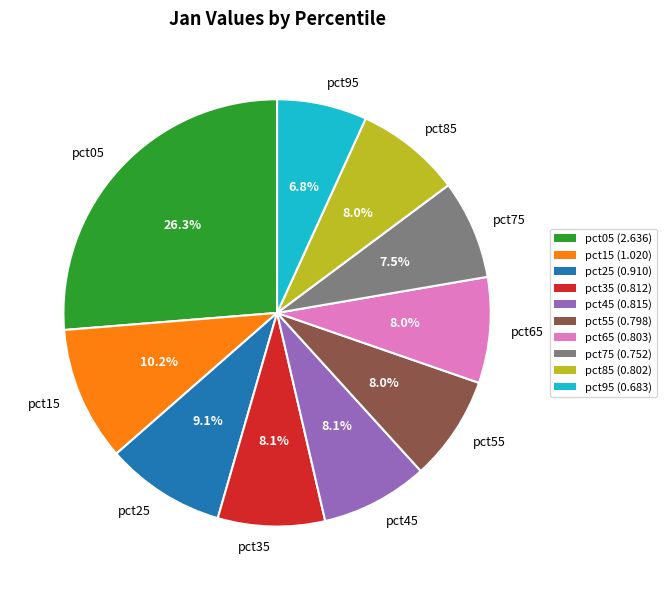

Count the number of slices in the pie.

10